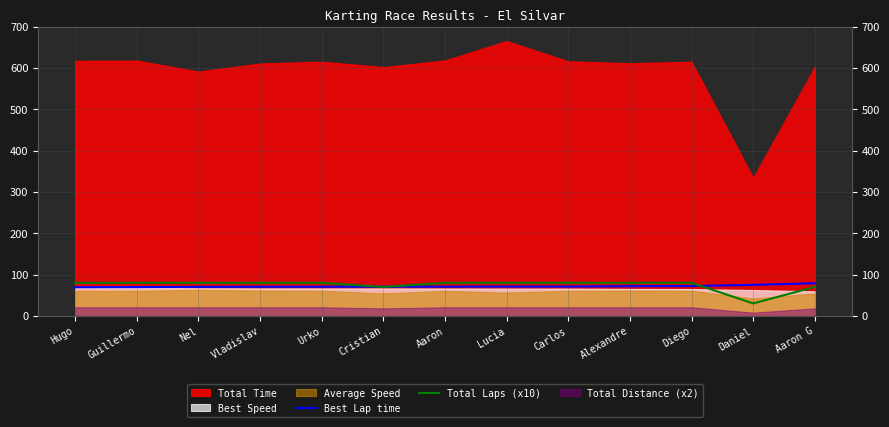

How many intersections are there between Best Lap time and Total Laps (x10)?

3